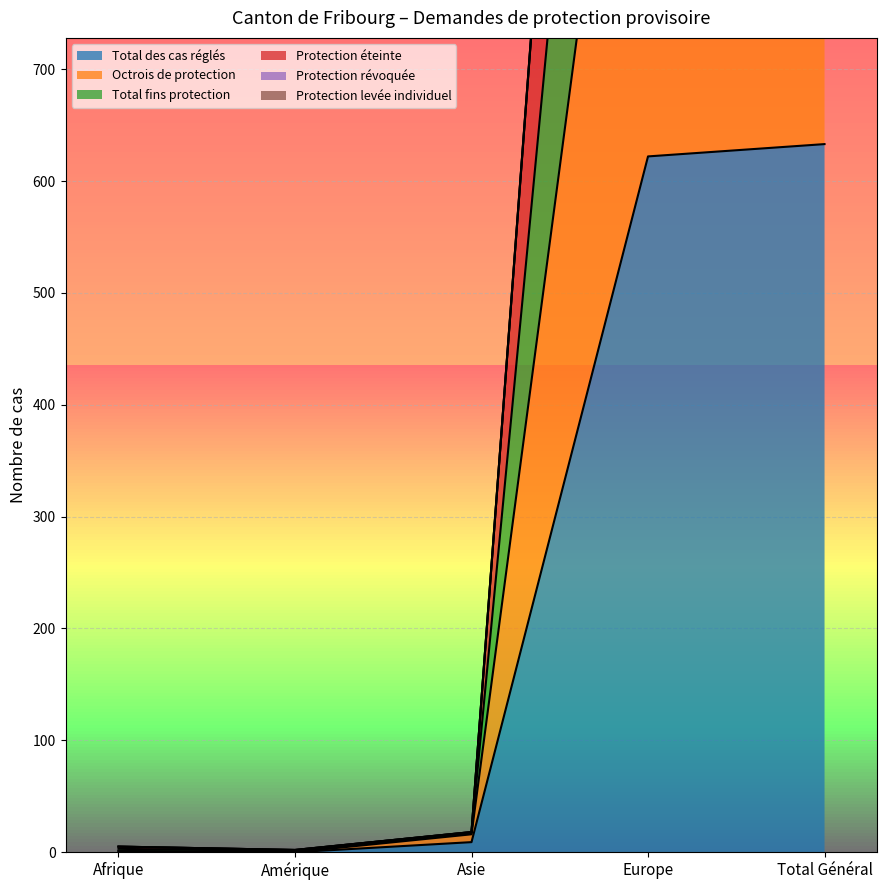

True or false: Total des cas réglés and Octrois de protection cross at least once.

False